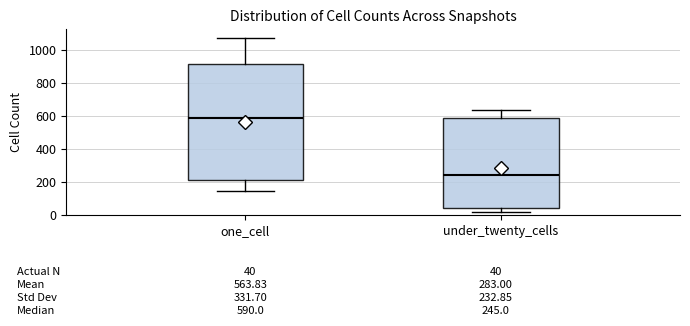

Which box is the tallest, from its lower edge to its upper edge?

one_cell